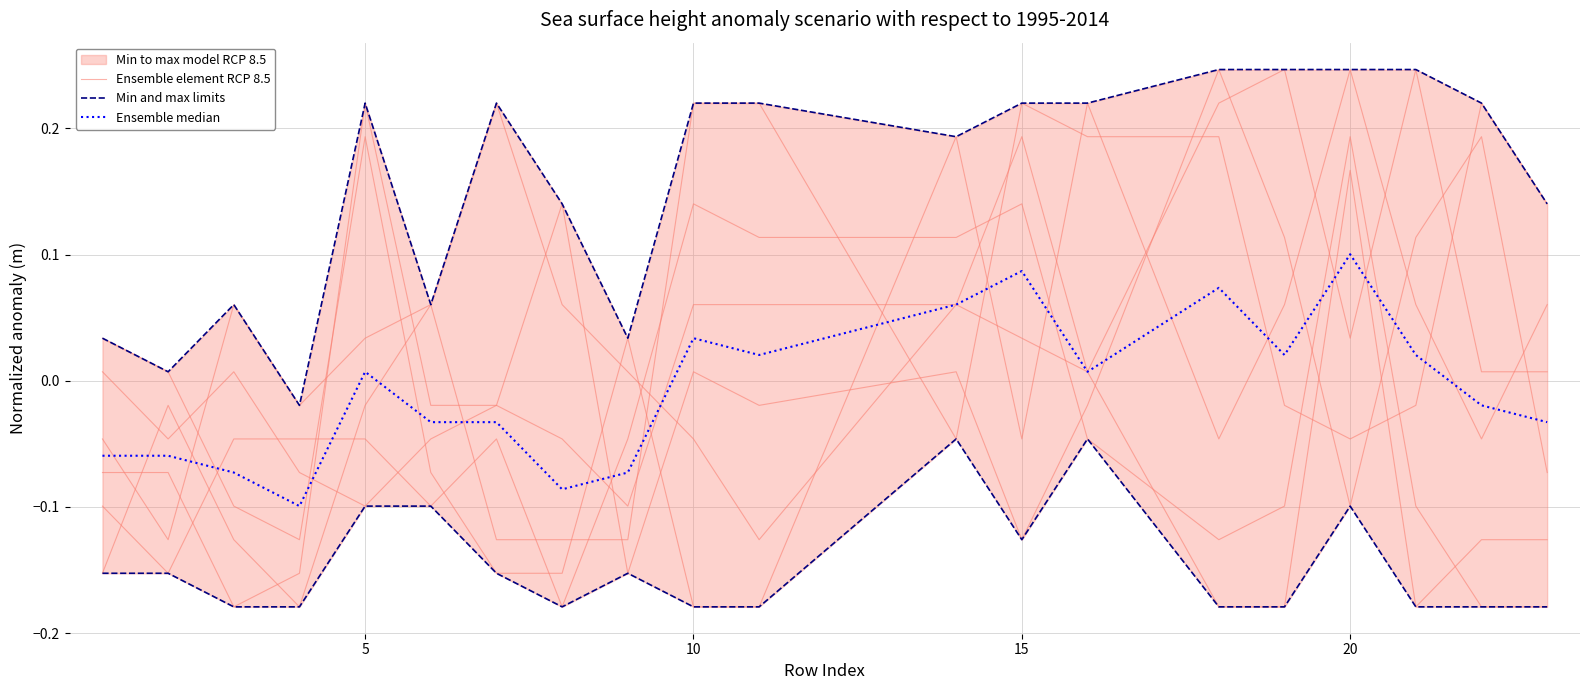

Rank the series by their average value, from lowest to highest.

Min and max limits, Ensemble element RCP 8.5, Ensemble median